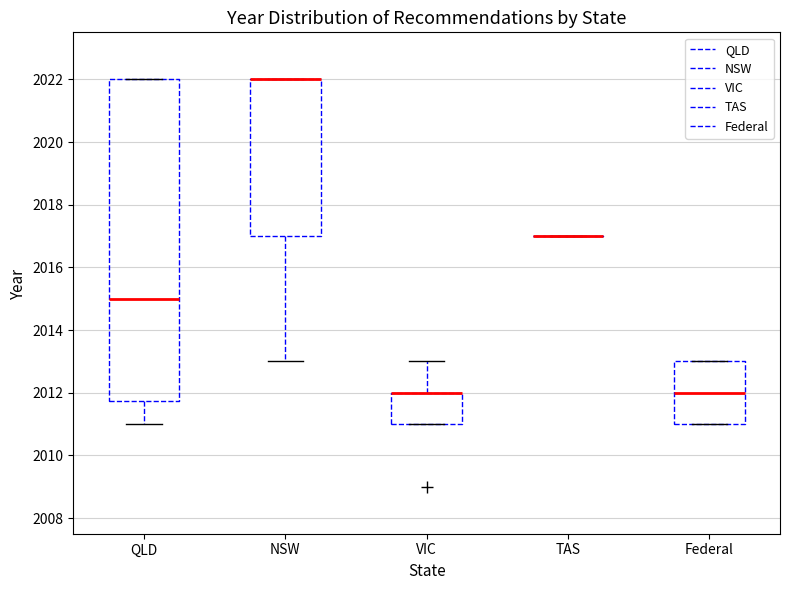

Reading left to right, transcribe this box plot: for each box, give where its median line is, the range the box spans, and where its two whiskers end, as read against the y-axis. The values are not printed on the chart, so give them approximately, as read against the axis.

QLD: median 2015.0, box 2011.8 to 2022.0, whiskers 2011.0 to 2022.0
NSW: median 2022.0 (drawn on the box's upper edge), box 2017.0 to 2022.0, whiskers 2013.0 to 2022.0
VIC: median 2012.0 (drawn on the box's upper edge), box 2011.0 to 2012.0, whiskers 2011.0 to 2013.0
TAS: box collapsed to a line at 2017.0, whiskers 2017.0 to 2017.0
Federal: median 2012.0, box 2011.0 to 2013.0, whiskers 2011.0 to 2013.0